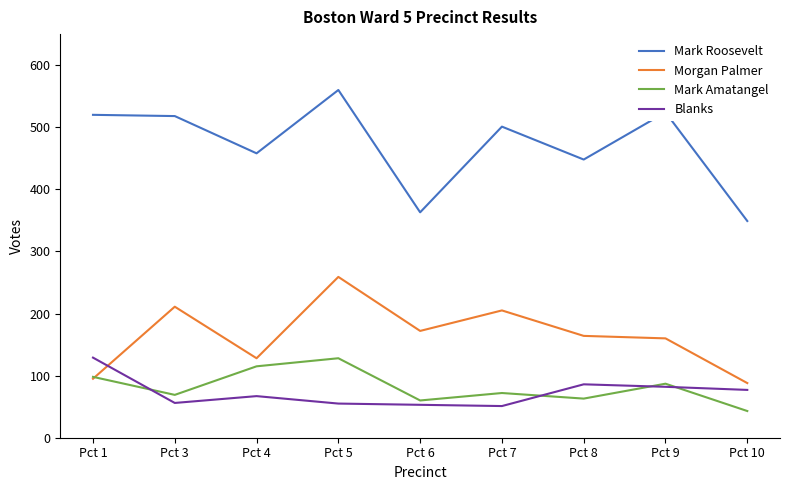

The value of Blanks at Pct 8 is 18. True or false?

False